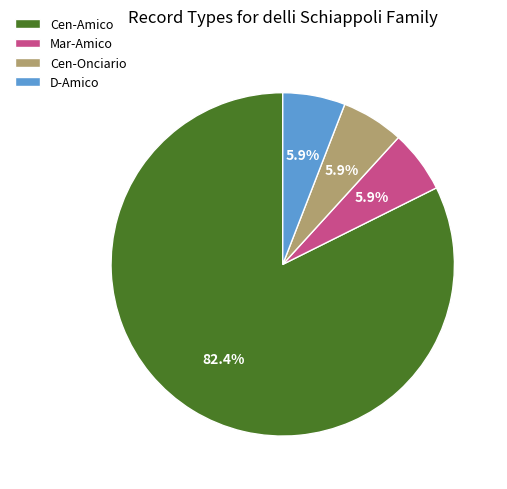

What is the largest slice in the pie chart?

Cen-Amico